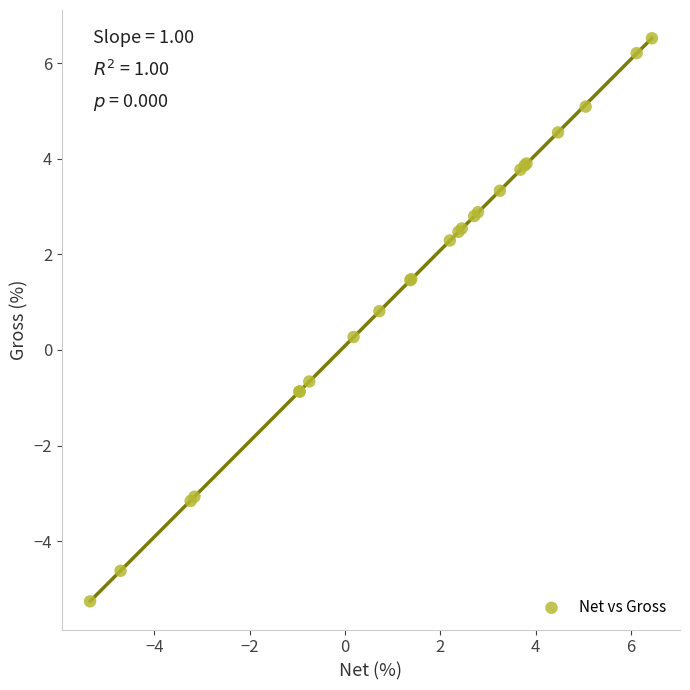

What Y value in the scatter plot is closest to 0?

0.3